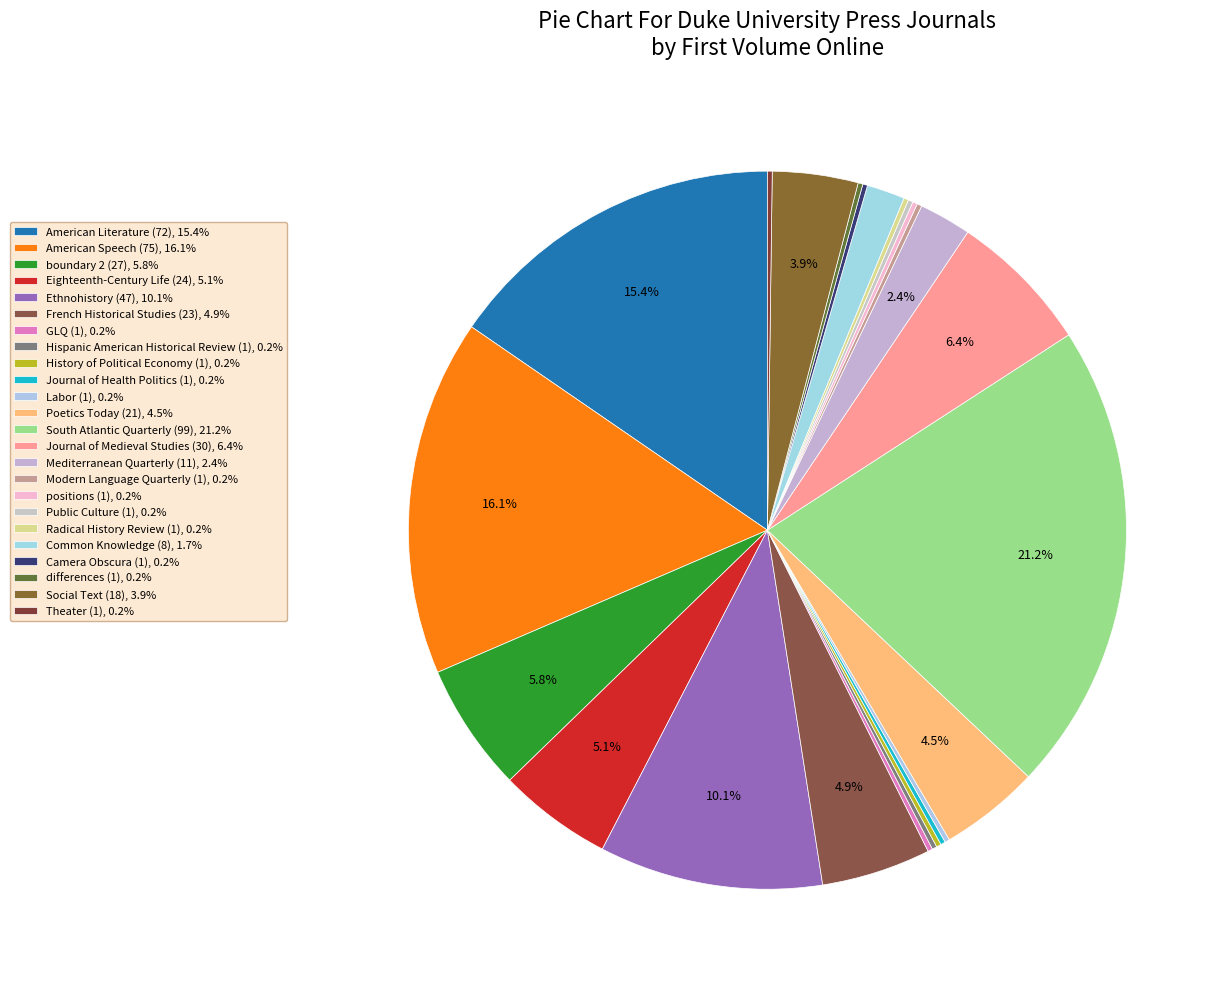

What is the change in value from Ethnohistory (47) to Mediterranean Quarterly (11)?

-36